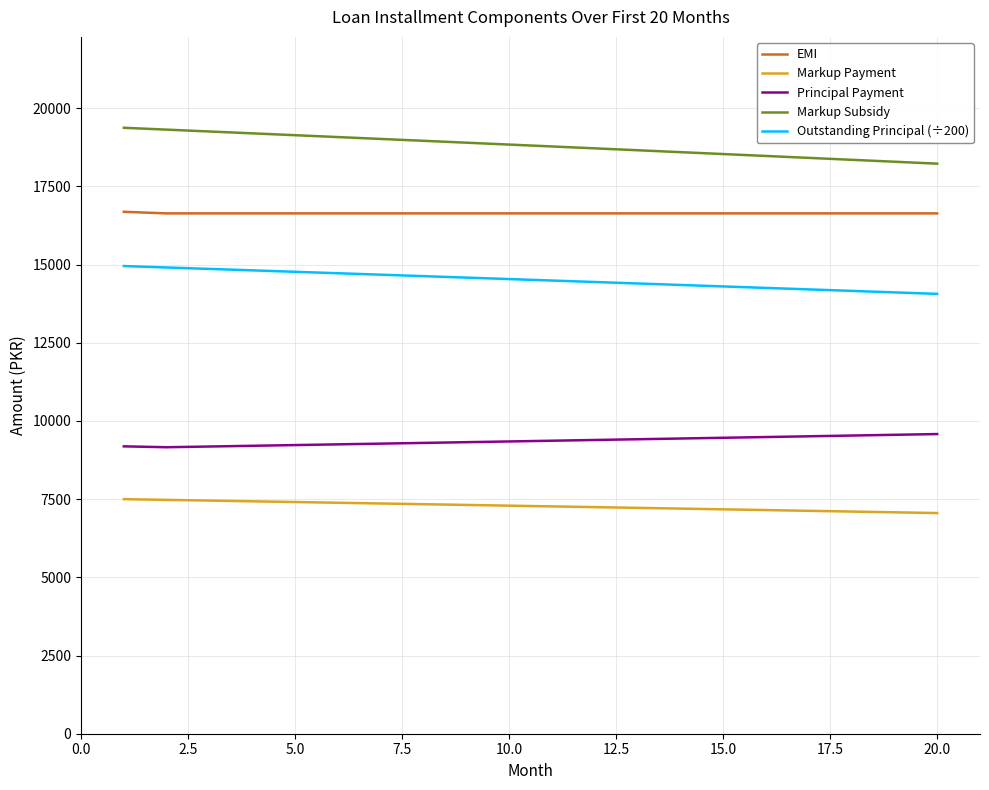

True or false: Markup Payment and Principal Payment cross at least once.

False